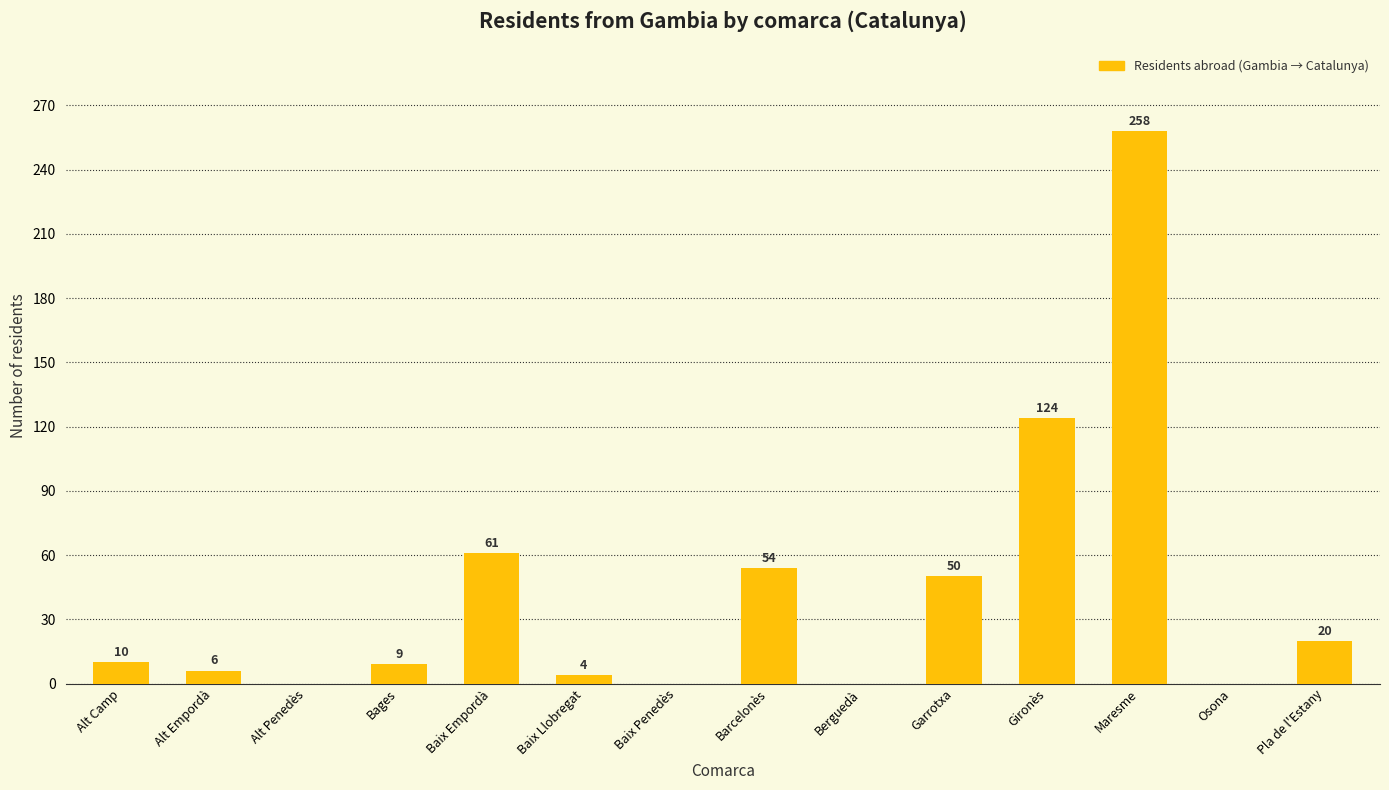

Between Alt Camp and Barcelonès, which is larger?

Barcelonès